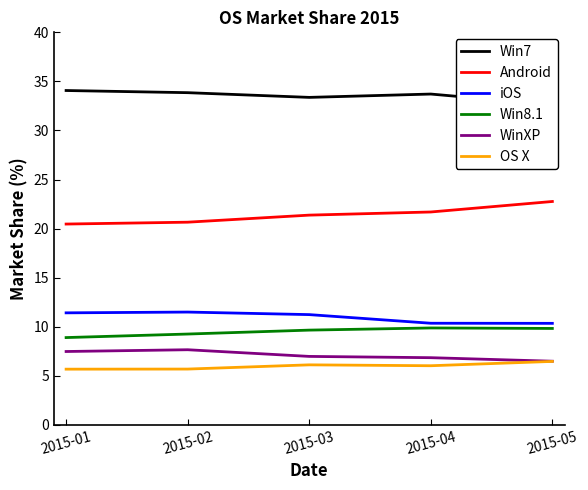

Which series changed the most between 2015-01 and 2015-05?

Android